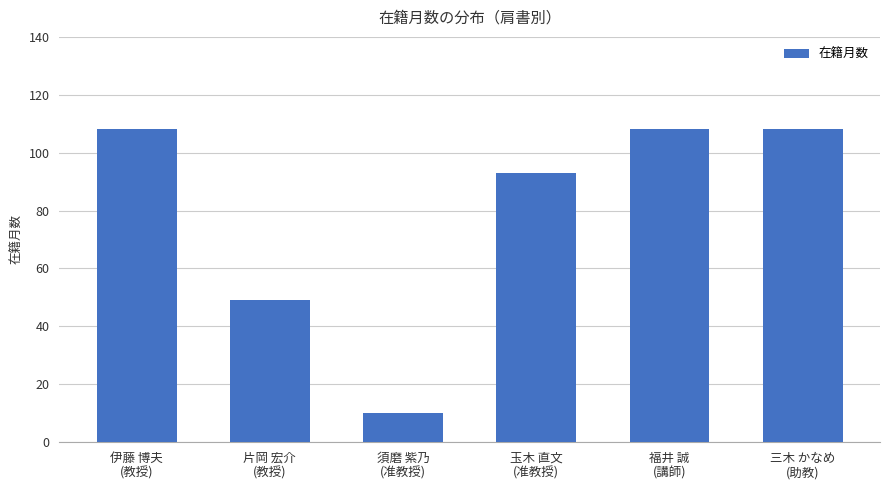

What is the change in value from 片岡 宏介
(教授) to 三木 かなめ
(助教)?

+59